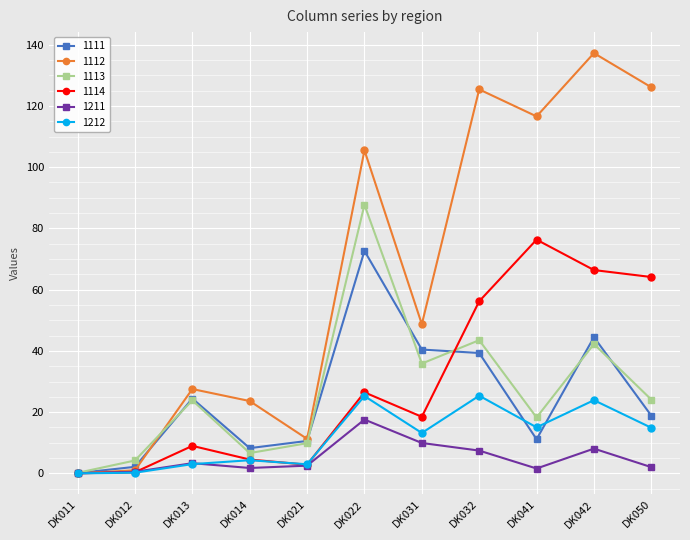

At which category is the sum across all series the highest?

DK022